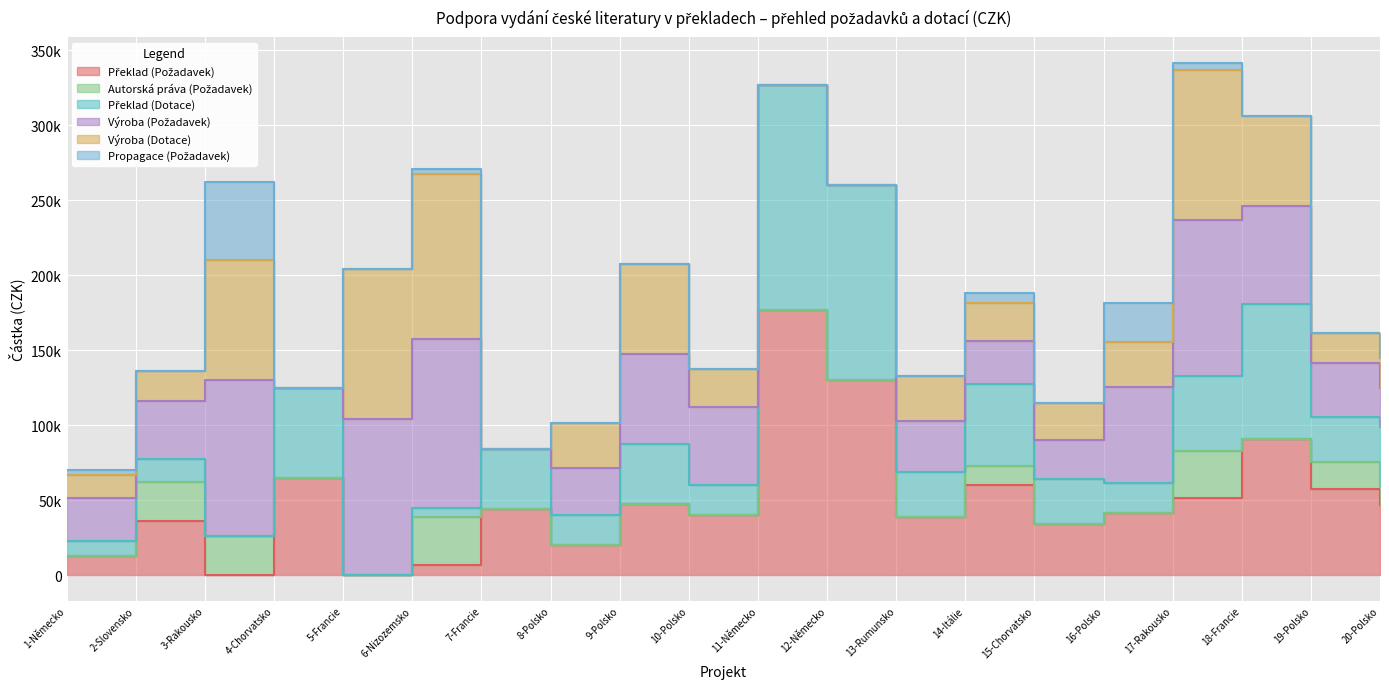

What is the label of the 1st point from the left?

1-Německo